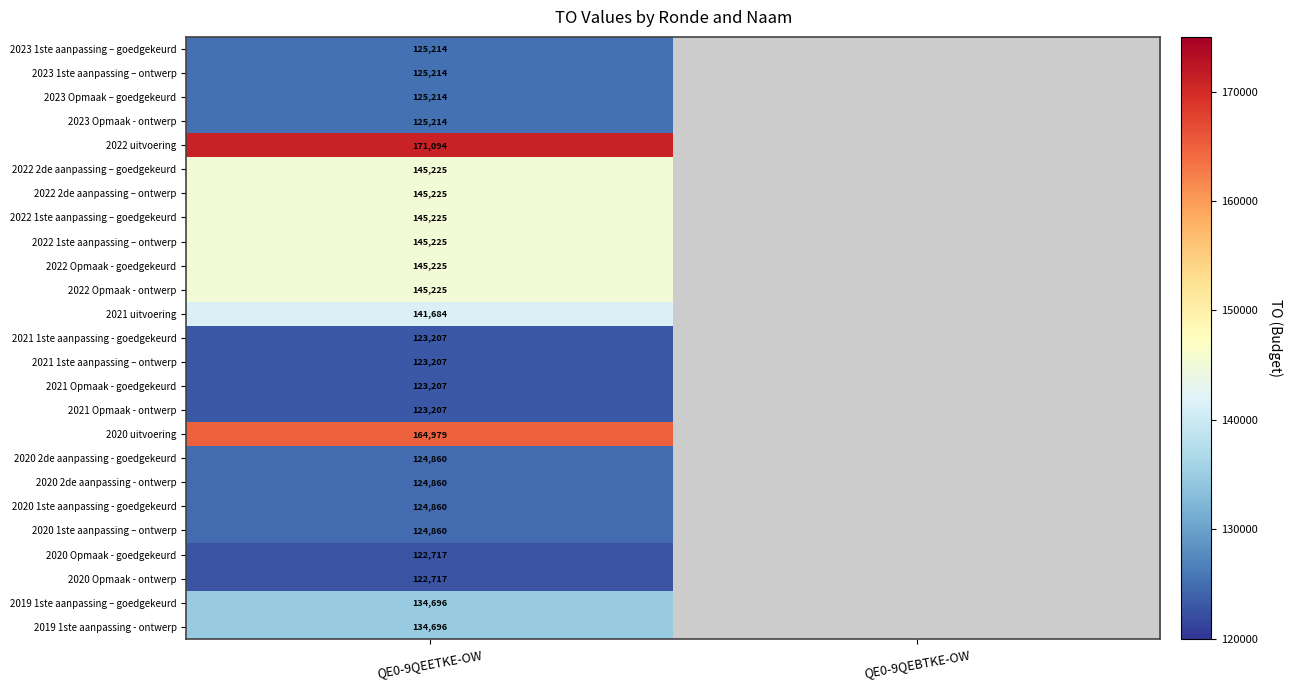

The value of 2021 uitvoering at QE0-9QEETKE-OW is 141684. True or false?

True